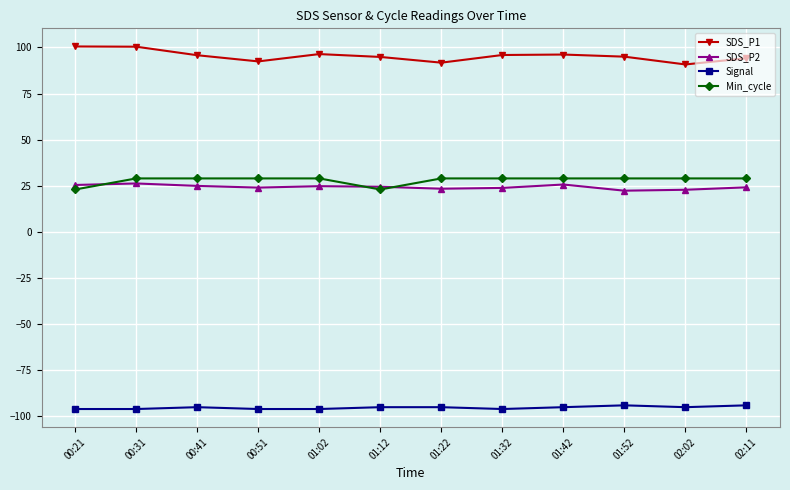

At 02:02, list the series in order from largest to smallest.

SDS_P1, Min_cycle, SDS_P2, Signal